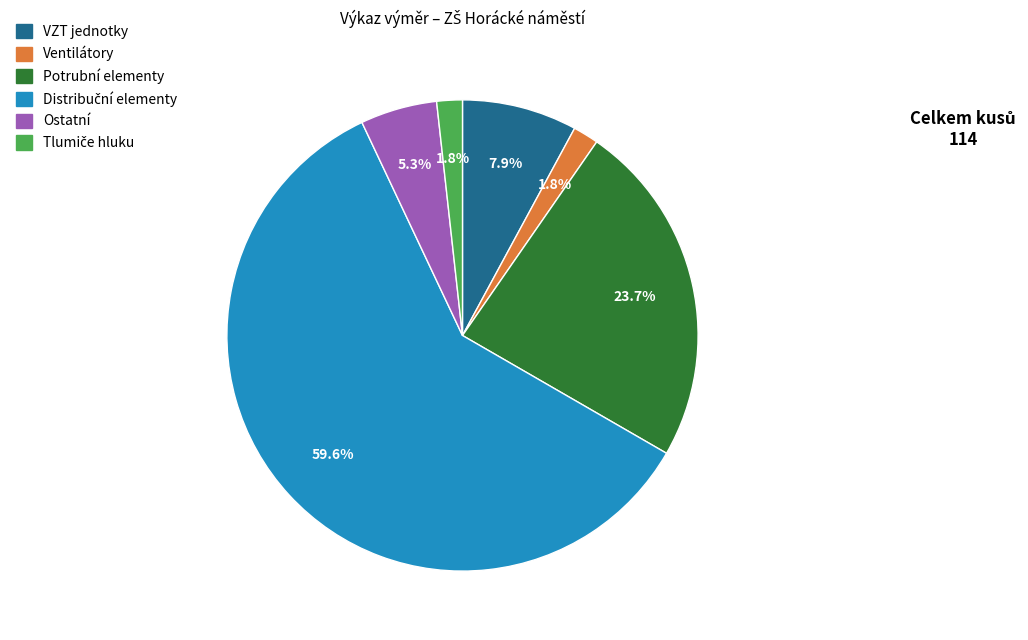

Does any single category account for the majority?

Yes